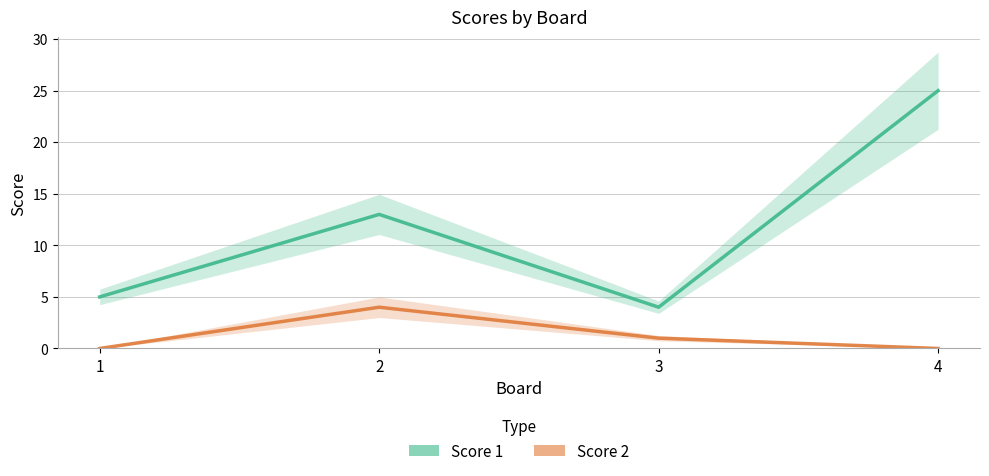

True or false: Score 2 has a value of 1 at 3.

False